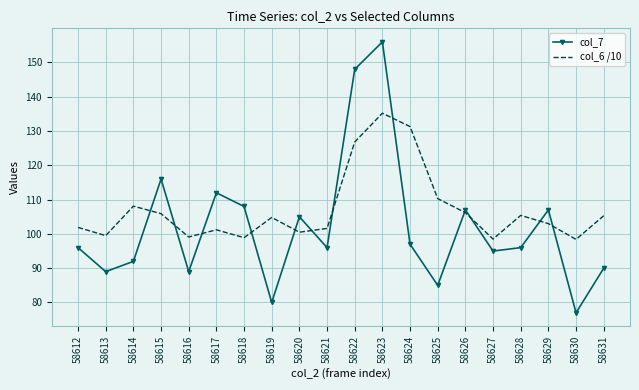

How many interior local peaks does the col_6 /10 series have?

5